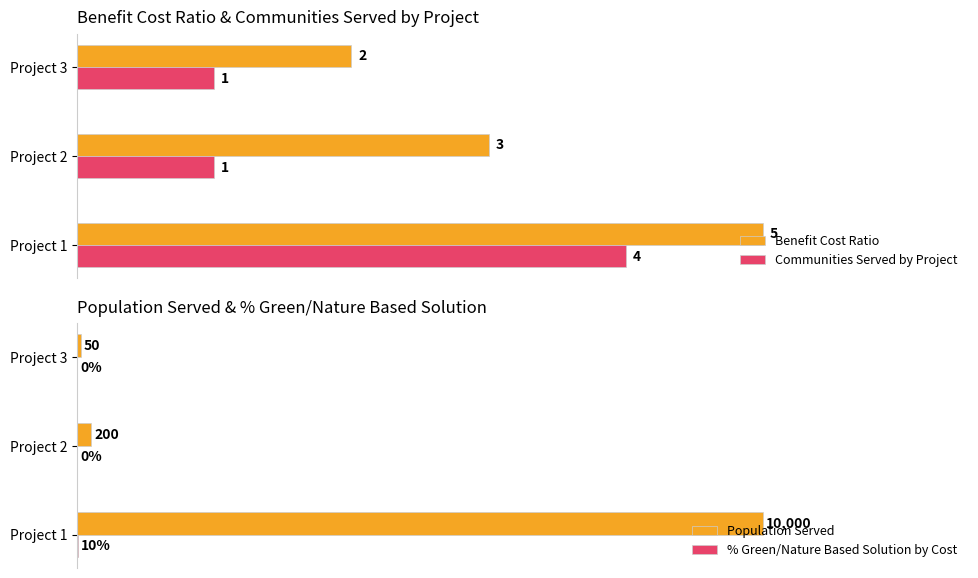

Reading left to right, transcribe all the data shown in this chart.

Benefit Cost Ratio: 5	3	2
Communities Served by Project: 4	1	1
Population Served: 10000	200	50
% Green/Nature Based Solution by Cost: 10	0	0